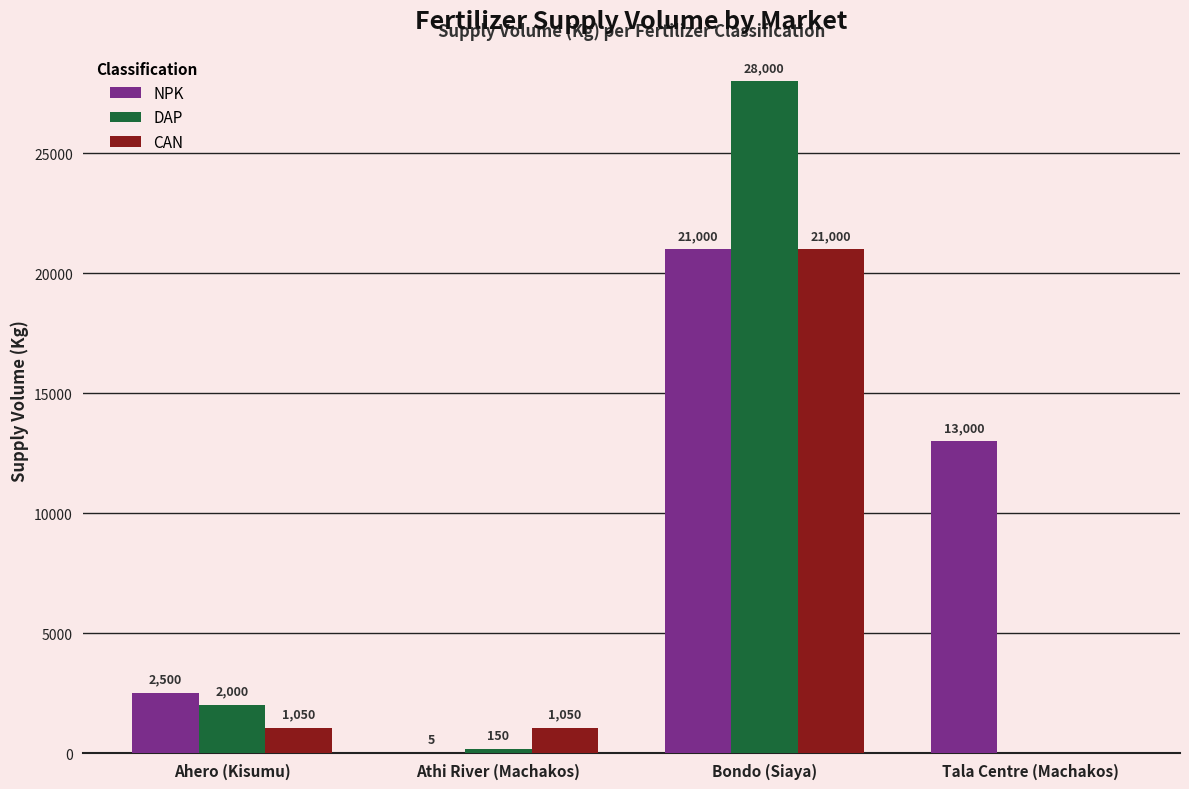

Is the value of DAP at Ahero (Kisumu) greater than the value of NPK at Tala Centre (Machakos)?

No